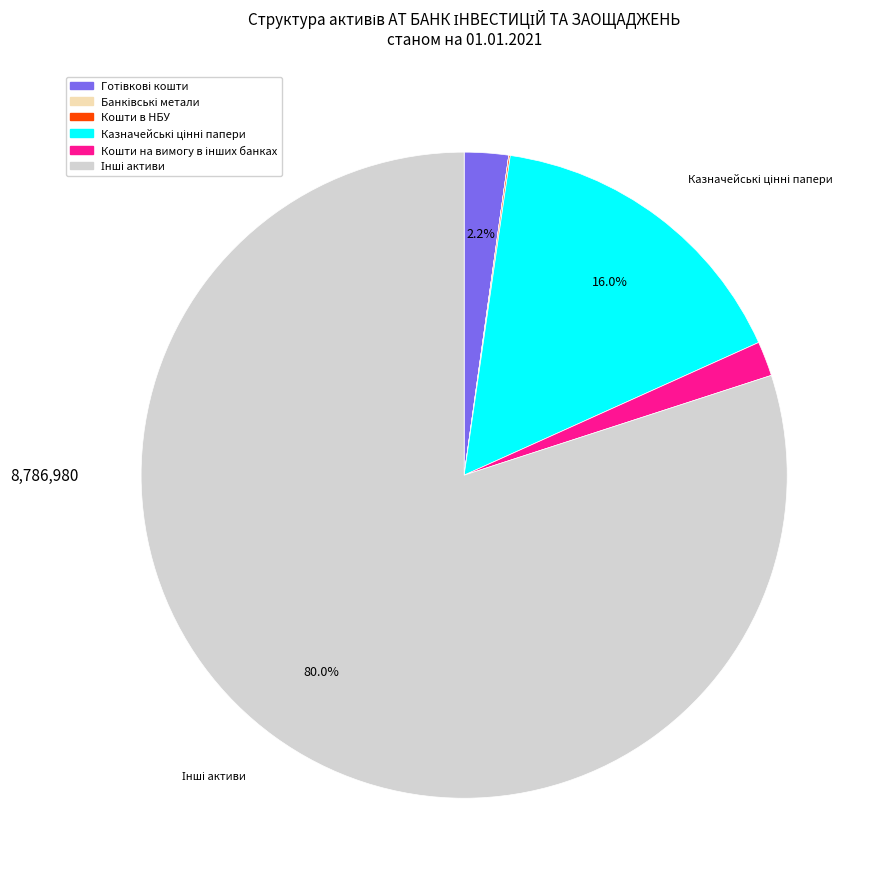

Is there any slice that represents more than half of the pie?

Yes